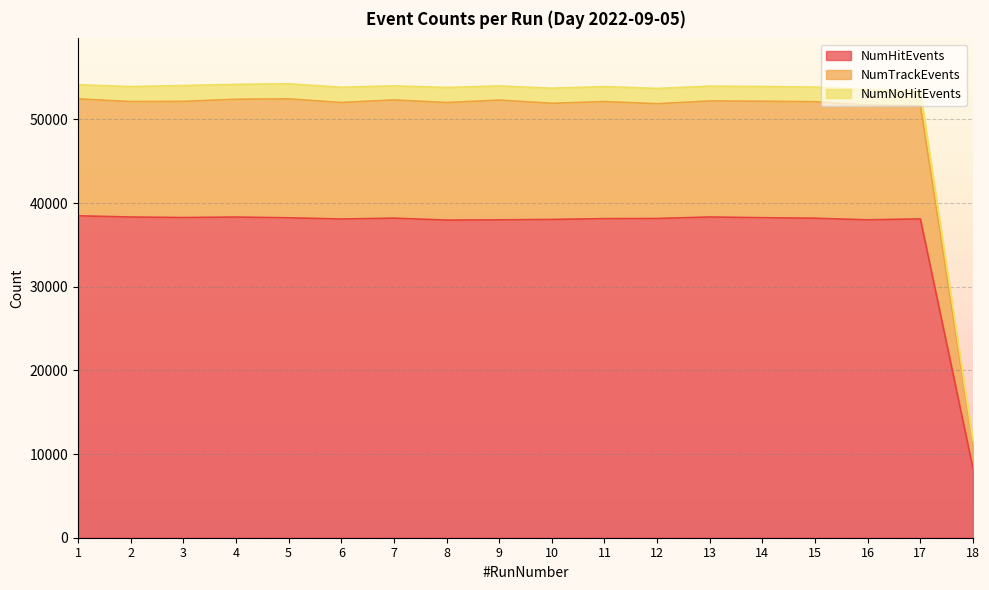

What is the difference between the maximum and minimum values in the NumNoHitEvents series?

42646